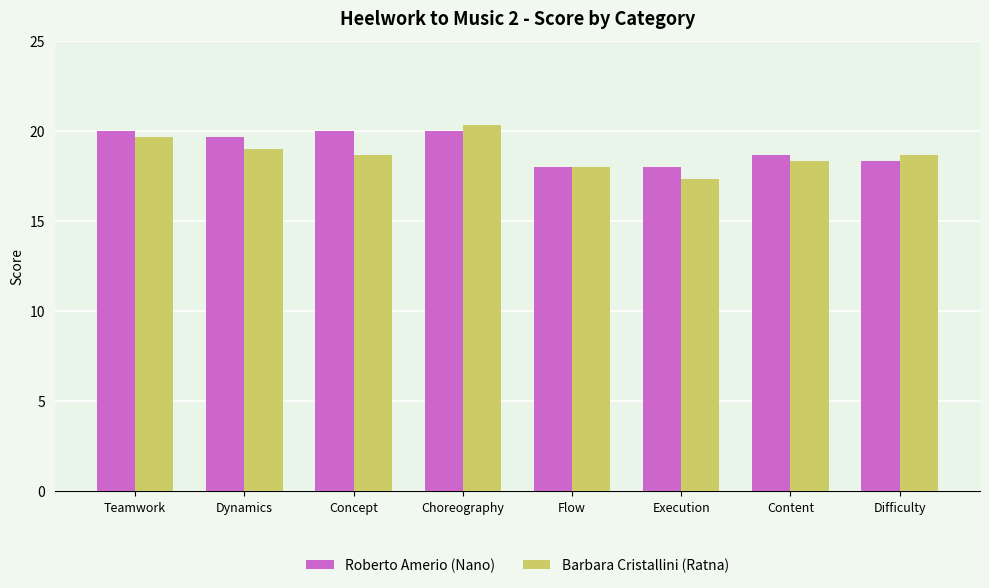

What is the difference between the Barbara Cristallini (Ratna) values at Difficulty and Content?

0.3